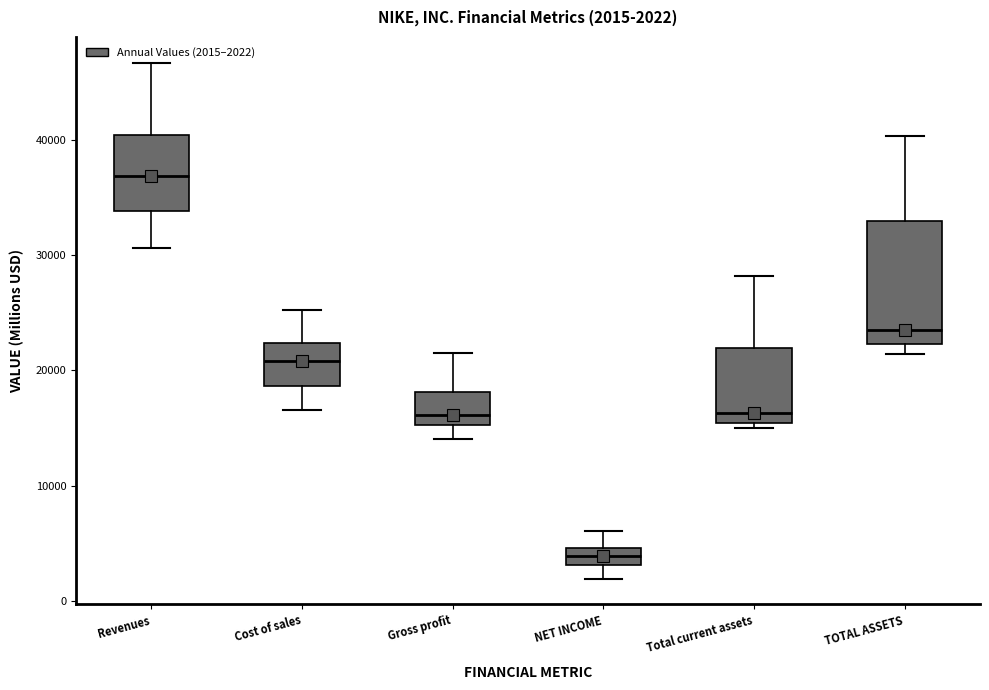

Which box is the tallest, from its lower edge to its upper edge?

TOTAL ASSETS